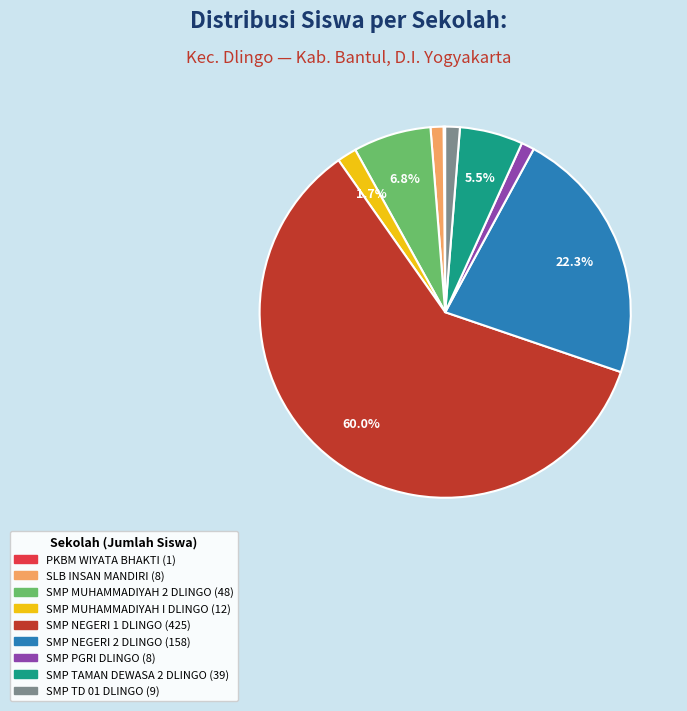

Between SMP MUHAMMADIYAH 2 DLINGO and SMP PGRI DLINGO, which is larger?

SMP MUHAMMADIYAH 2 DLINGO